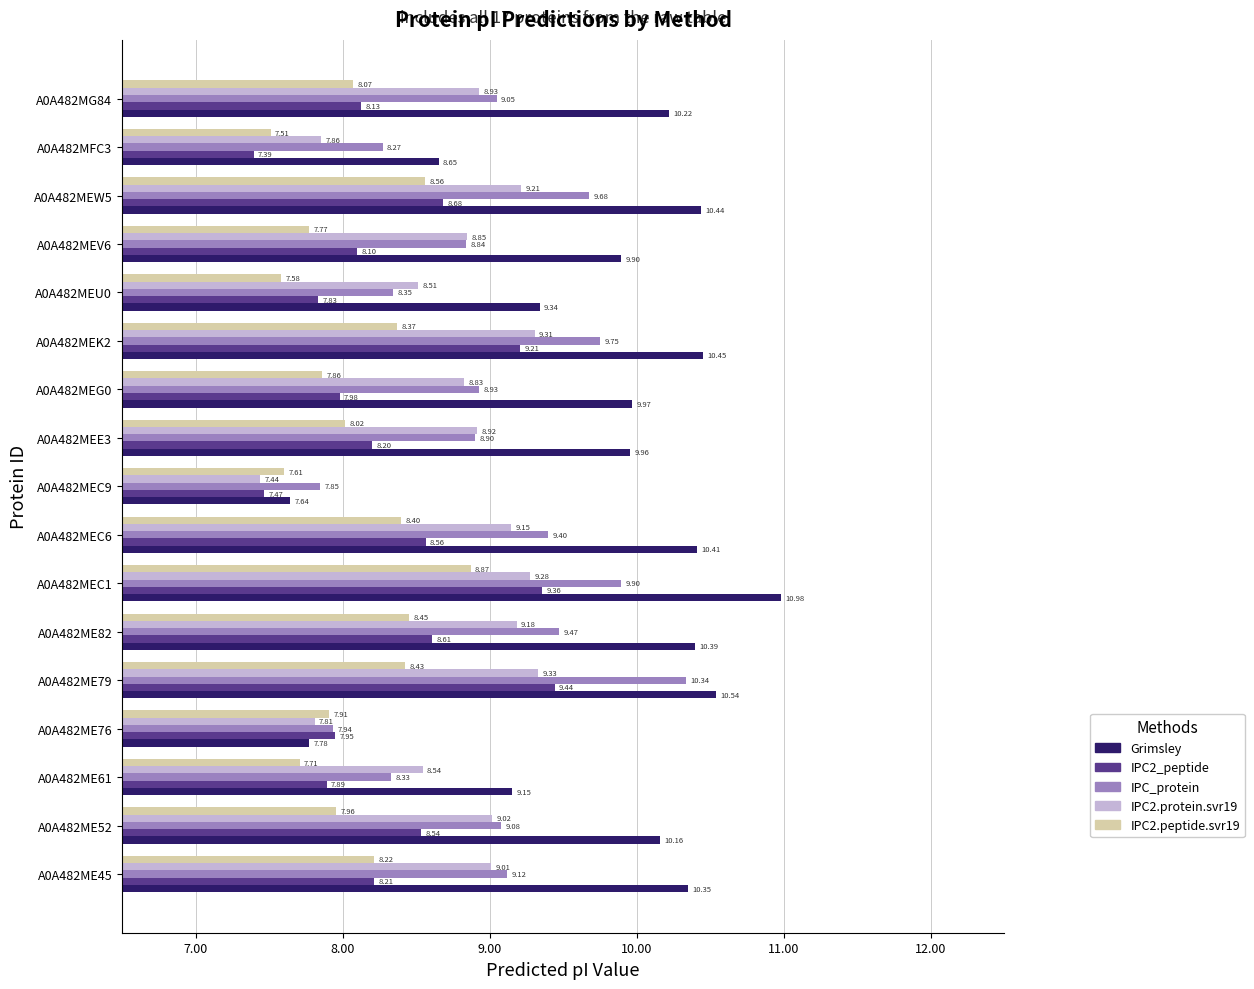

At A0A482MEC6, list the series in order from smallest to largest.

IPC2.peptide.svr19, IPC2_peptide, IPC2.protein.svr19, IPC_protein, Grimsley